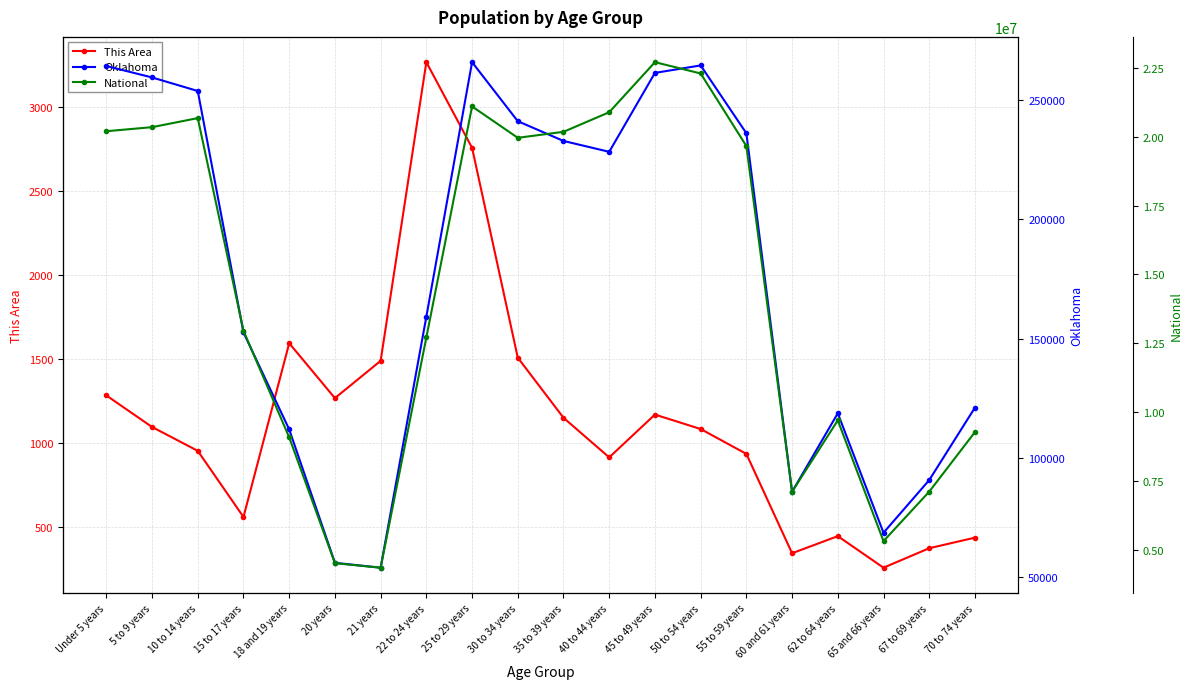

The value of Oklahoma at 70 to 74 years is 121075. True or false?

True